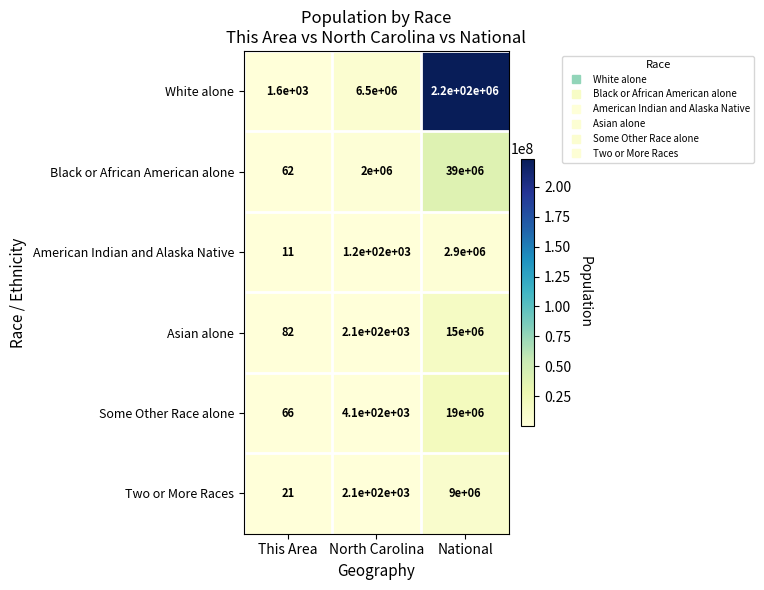

What is the highest value of the Some Other Race alone series?

19107368